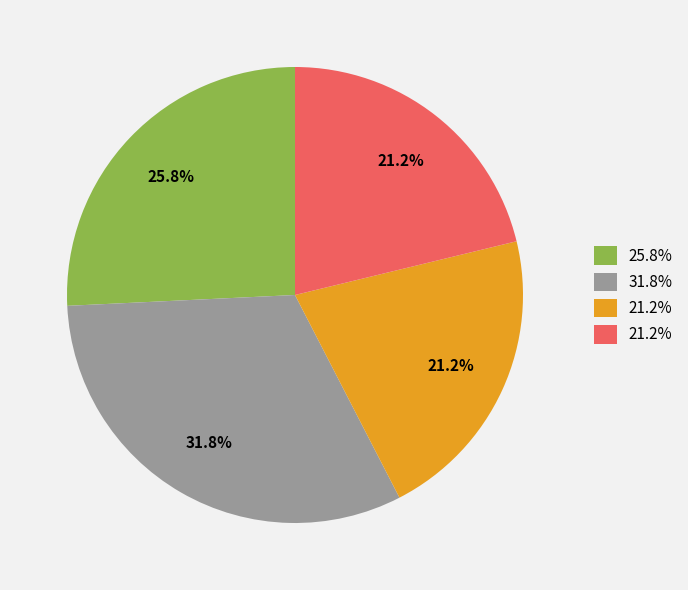

Does any single category account for the majority?

No